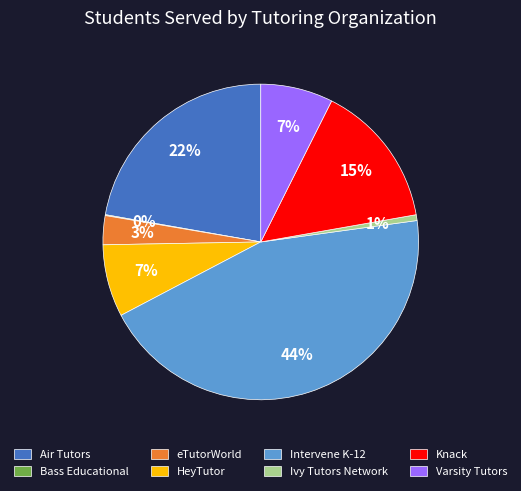

Combined, do HeyTutor and Intervene K-12 account for over 50%?

Yes